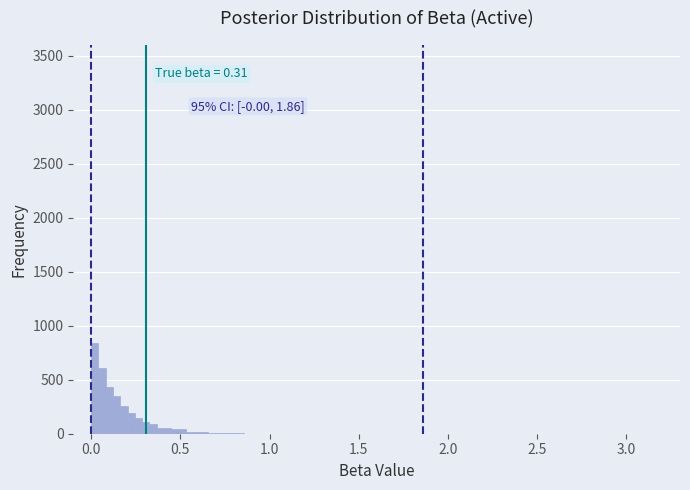

Read against the x-axis, roughly where is the centre of the tallest bar?

0.00